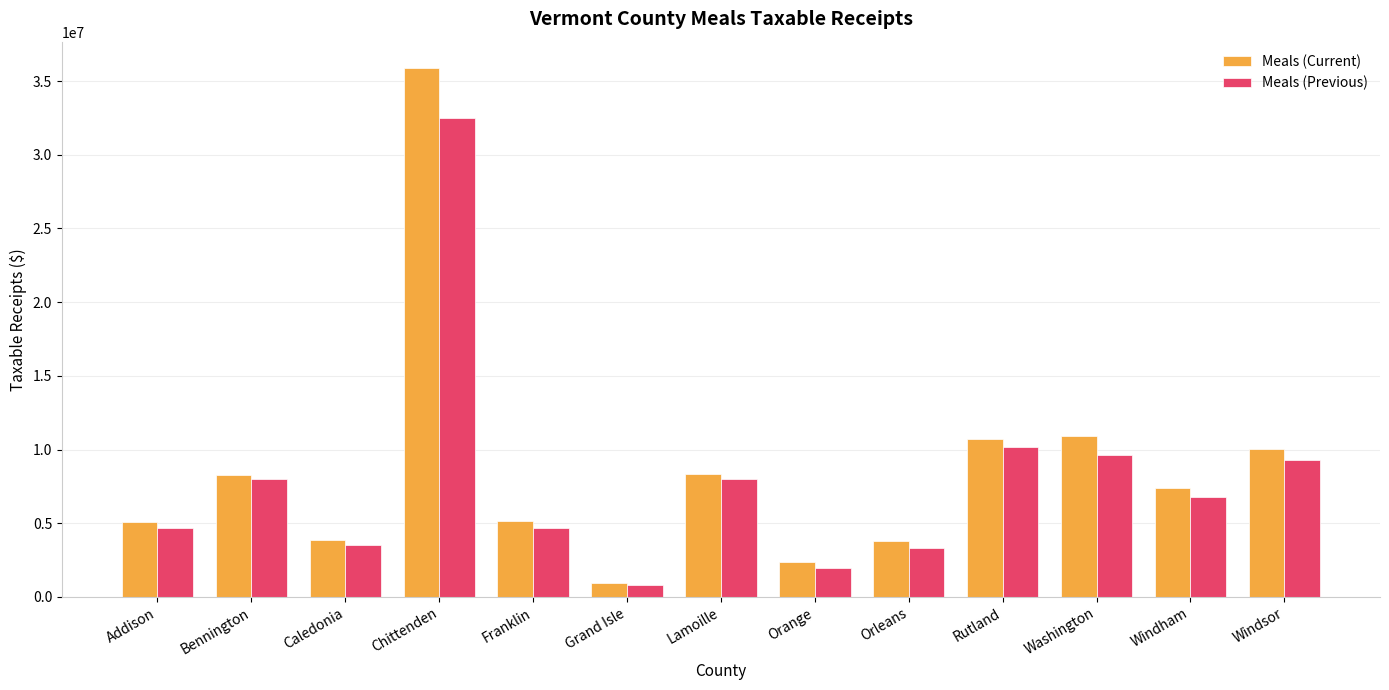

Is it true that Meals (Previous) equals 5329097.8 at Orleans?

False